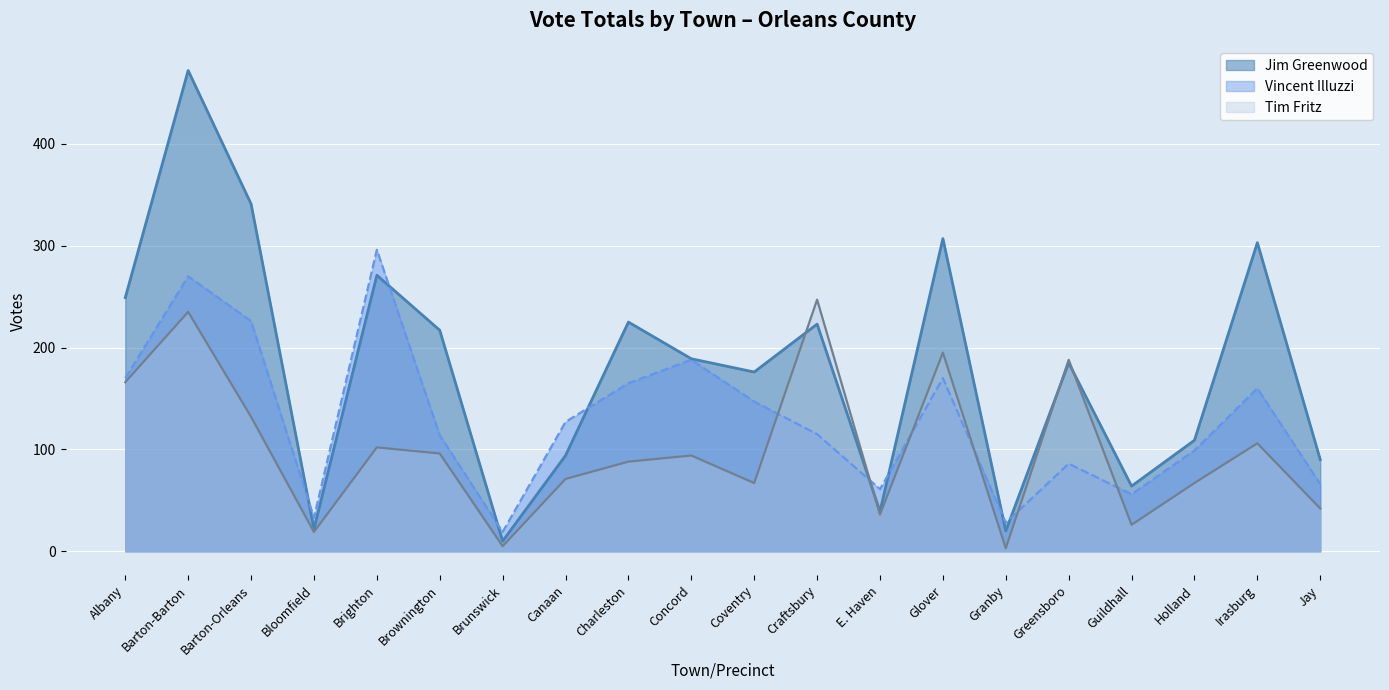

After their last crossing, which series has the higher values: Tim Fritz or Vincent Illuzzi?

Vincent Illuzzi